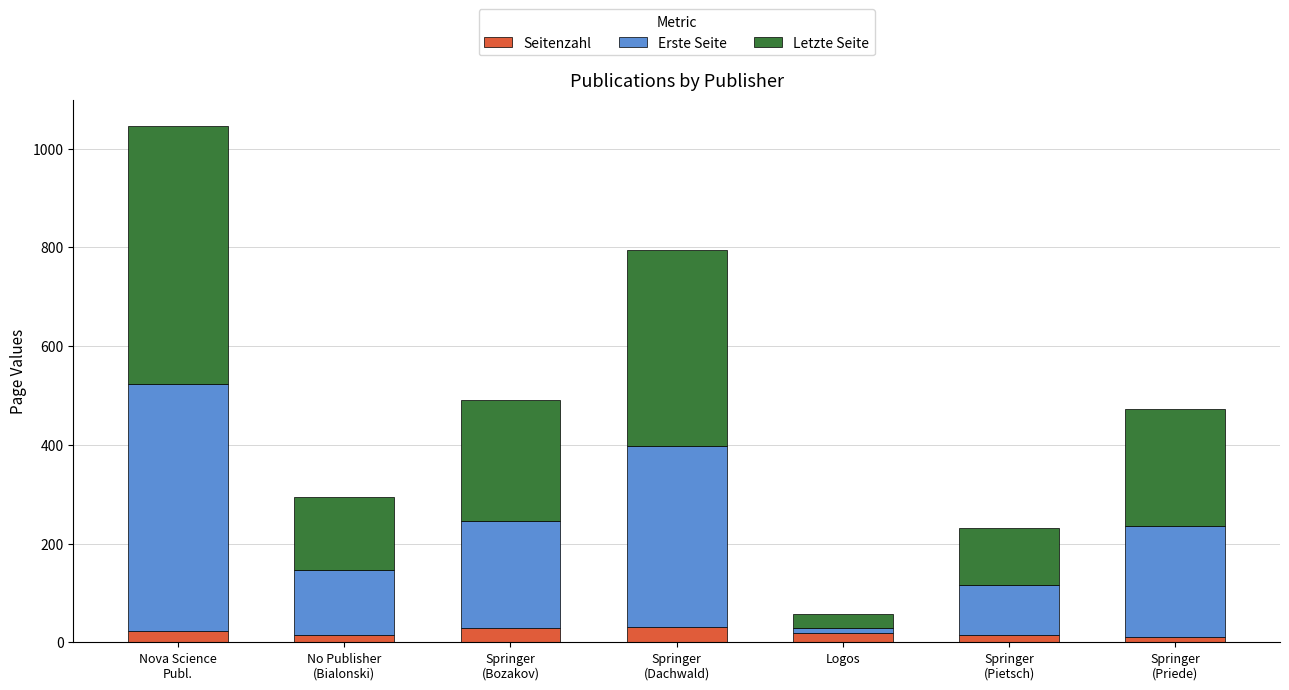

The Seitenzahl series shows 11 at Springer
(Priede). True or false?

True